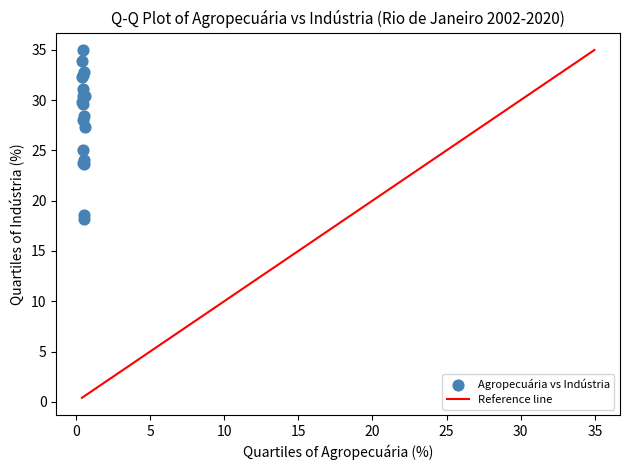

What Y value in the scatter plot is closest to 26?

25.1